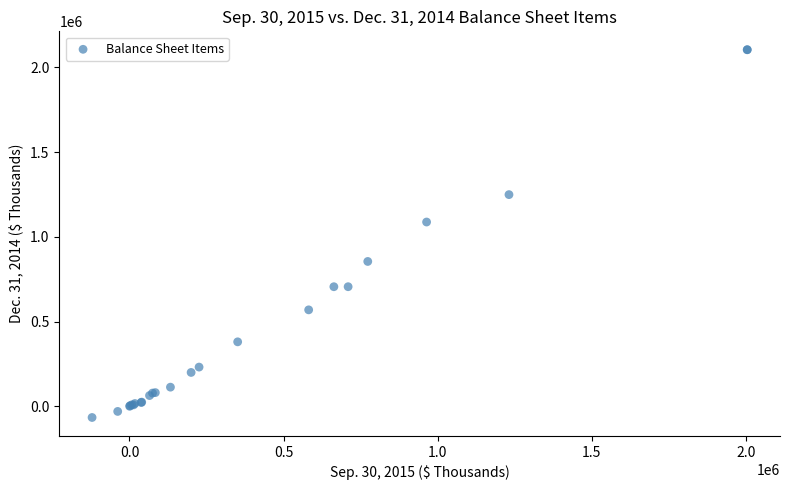

What Y value in the scatter plot is closest to 1018749?

1087056